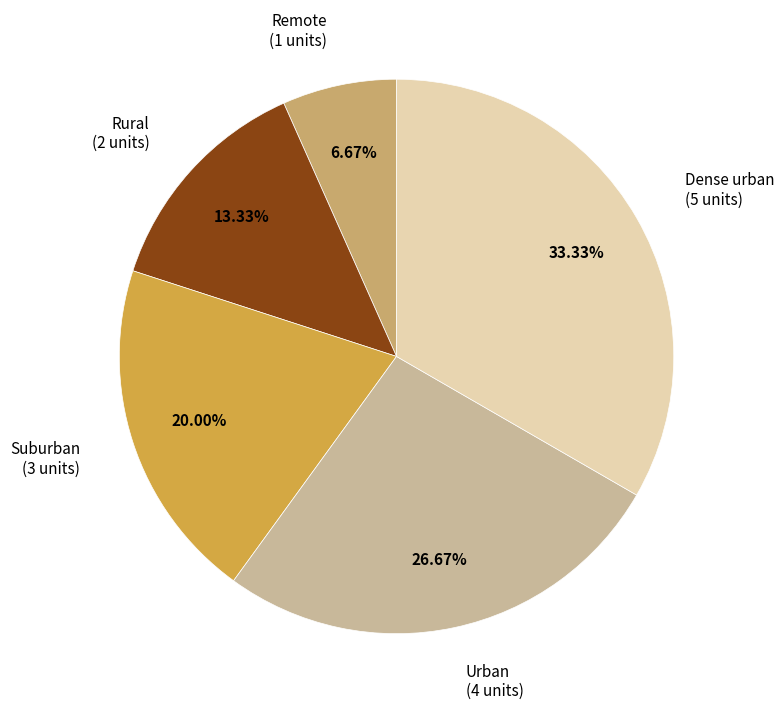

Does any single category account for the majority?

No